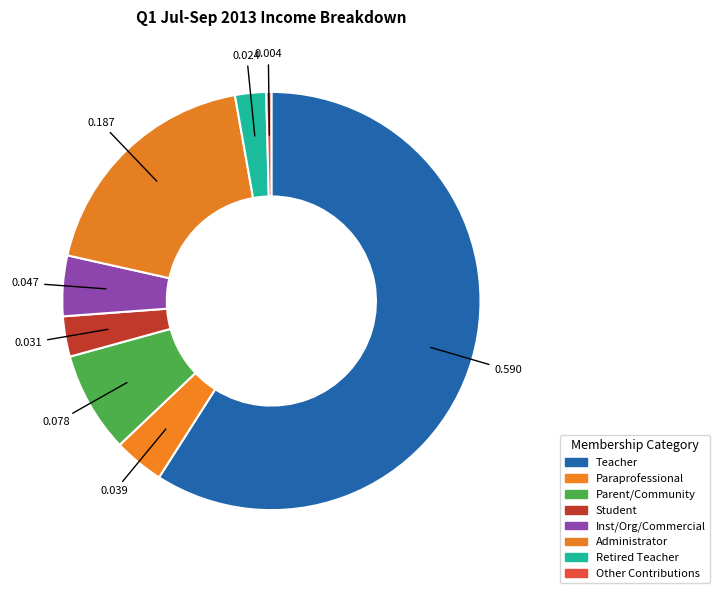

Count the number of slices in the pie.

8